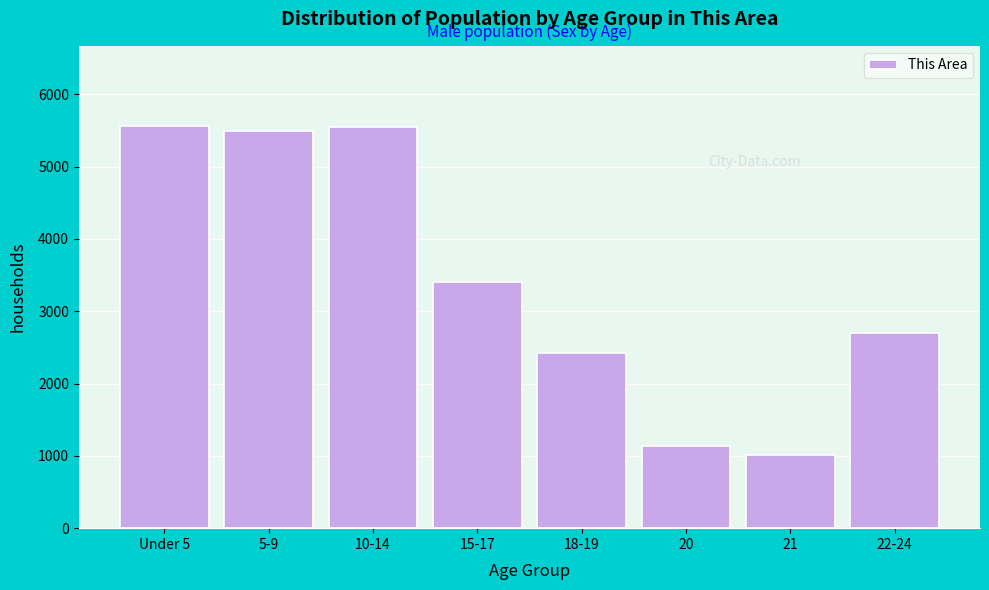

What is the sum of the values at 10-14 and 15-17?

8963